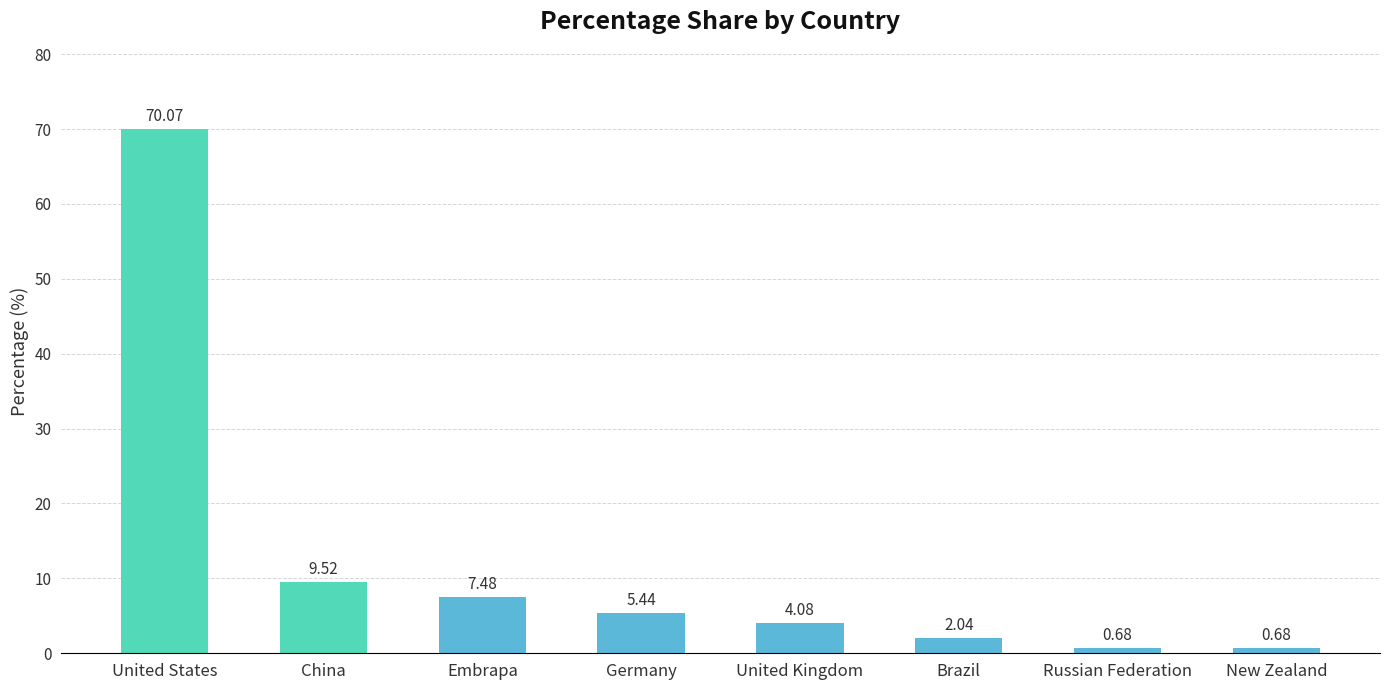

What is the label of the 6th bar from the left?

Brazil